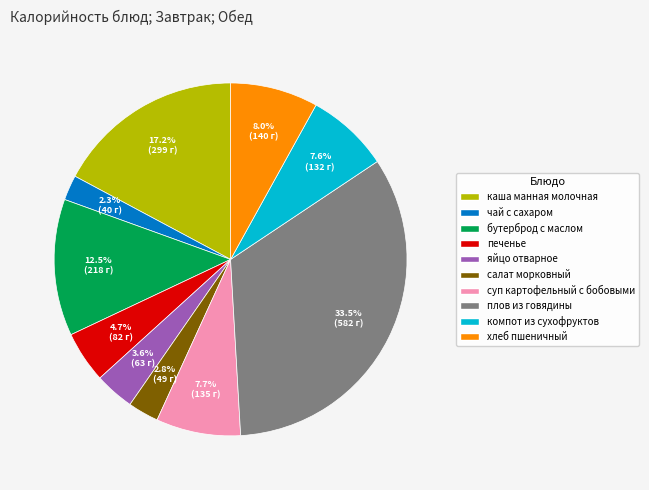

Does плов из говядины represent more than half of the total?

No